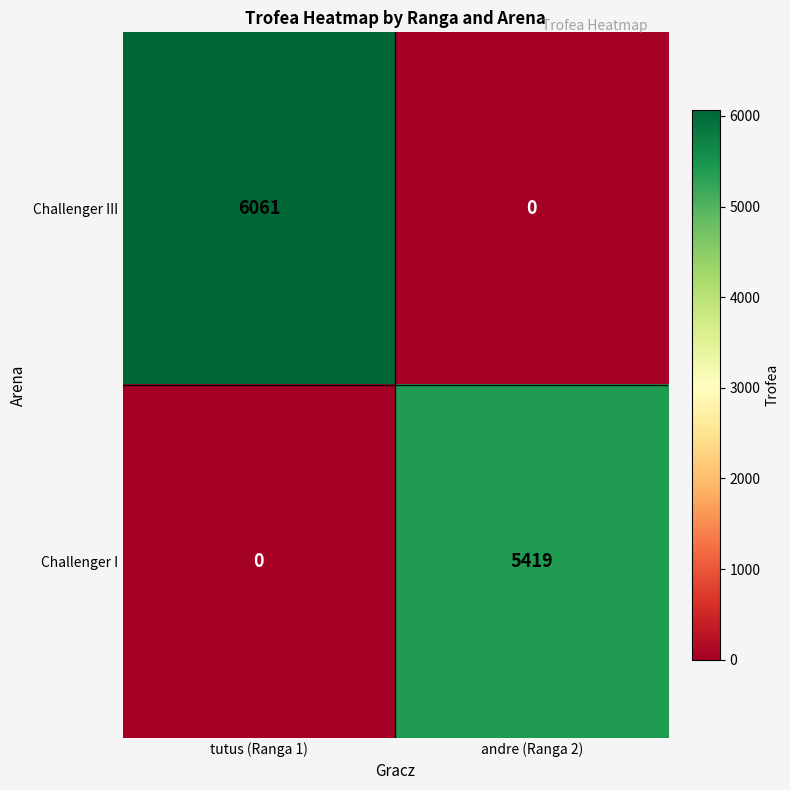

How many data points in Challenger III are less than 6061?

1